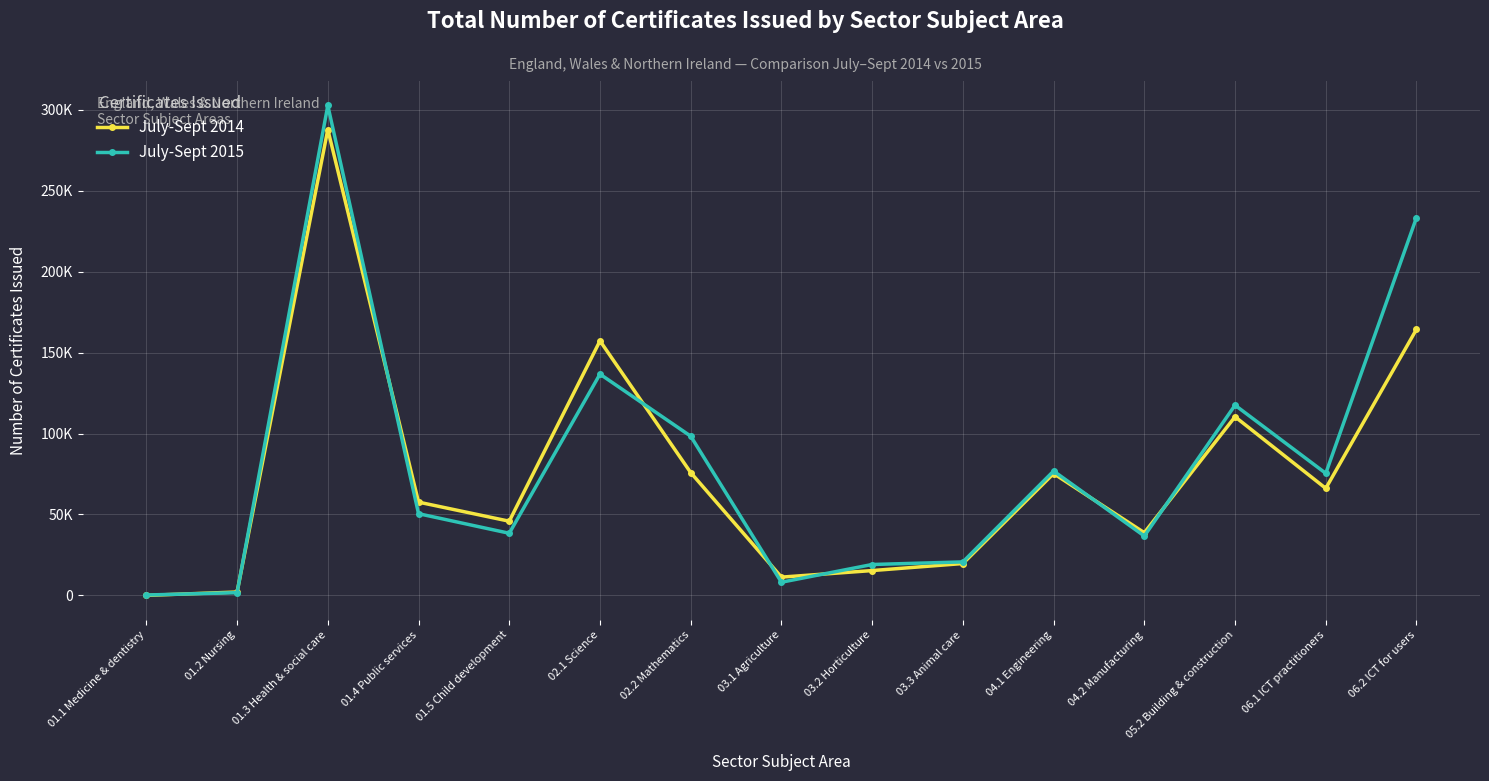

Is this an area chart (filled region under the line)?

No